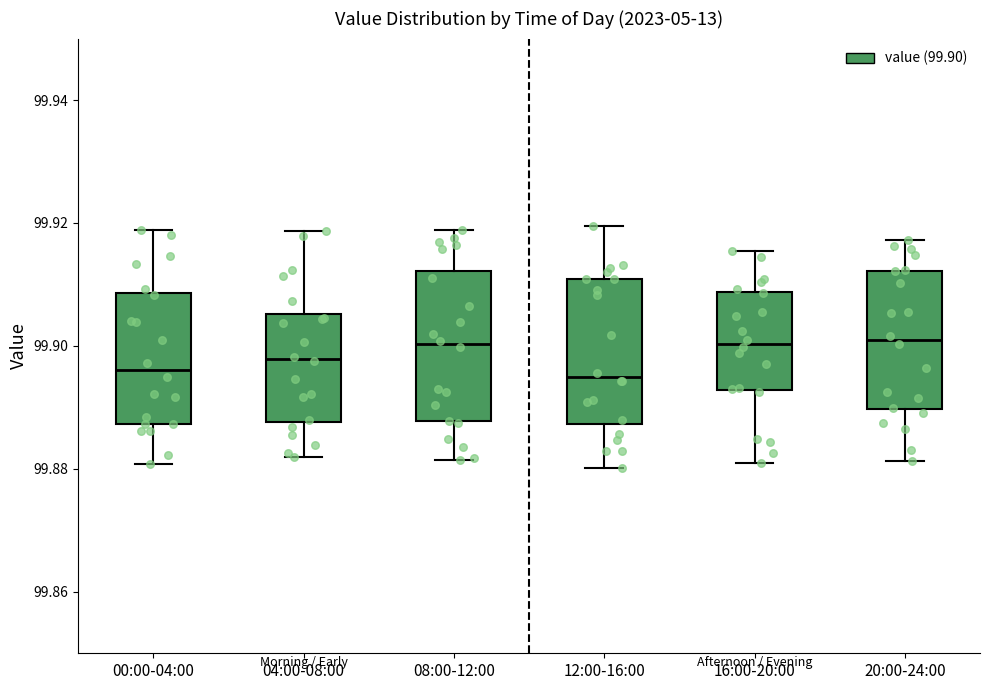

Reading left to right, transcribe this box plot: for each box, give where its median line is, the range the box spans, and where its two whiskers end, as read against the y-axis. The values are not printed on the chart, so give them approximately, as read against the axis.

00:00-04:00: median 99.896, box 99.888 to 99.908, whiskers 99.880 to 99.918
04:00-08:00: median 99.898, box 99.888 to 99.906, whiskers 99.882 to 99.918
08:00-12:00: median 99.900, box 99.888 to 99.912, whiskers 99.882 to 99.918
12:00-16:00: median 99.894, box 99.888 to 99.910, whiskers 99.880 to 99.920
16:00-20:00: median 99.900, box 99.892 to 99.908, whiskers 99.882 to 99.916
20:00-24:00: median 99.900, box 99.890 to 99.912, whiskers 99.882 to 99.918